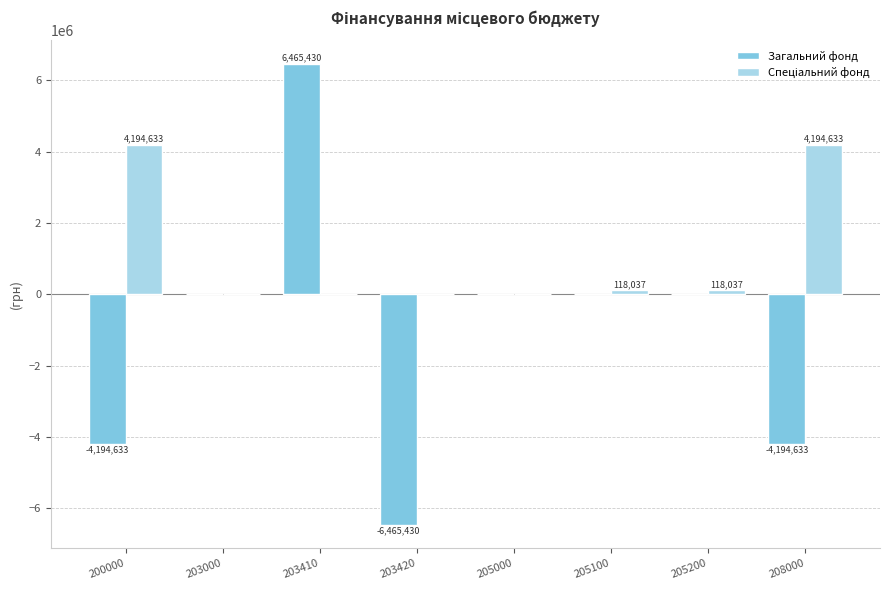

What is the maximum value shown in the chart?

6465429.8